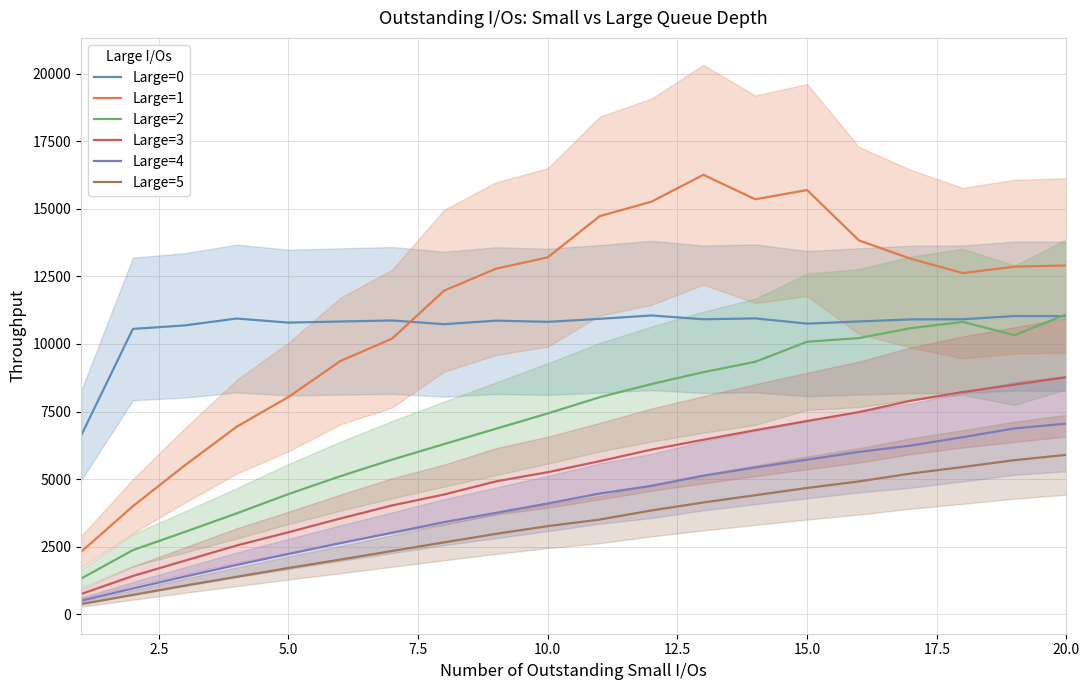

What is the minimum value for Large=3?

744